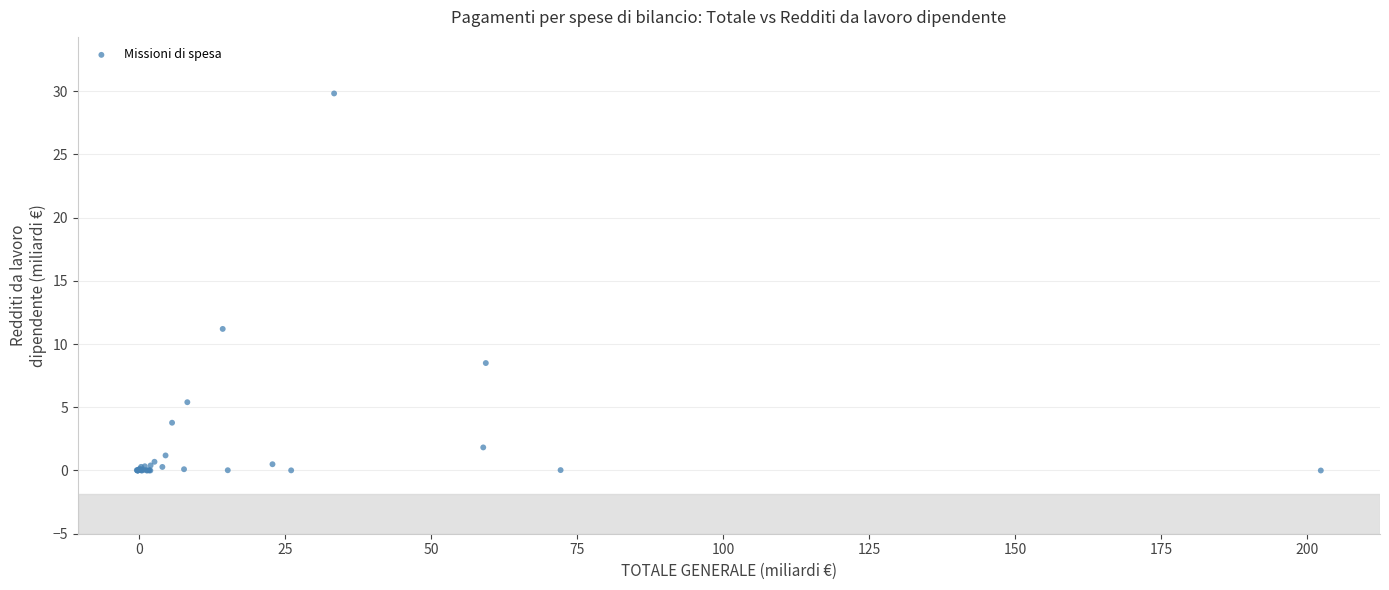

What Y value in the scatter plot is closest to 14?

11.2